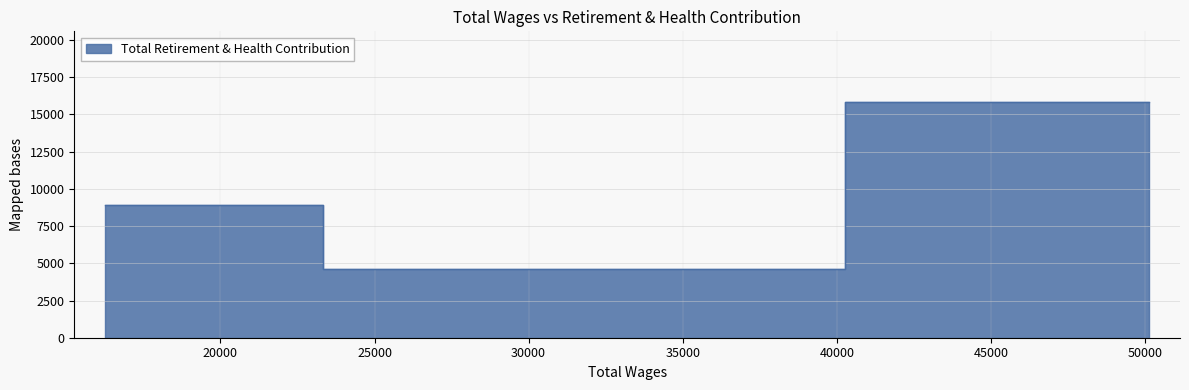

Which label corresponds to the smallest value in the chart?

30424.0